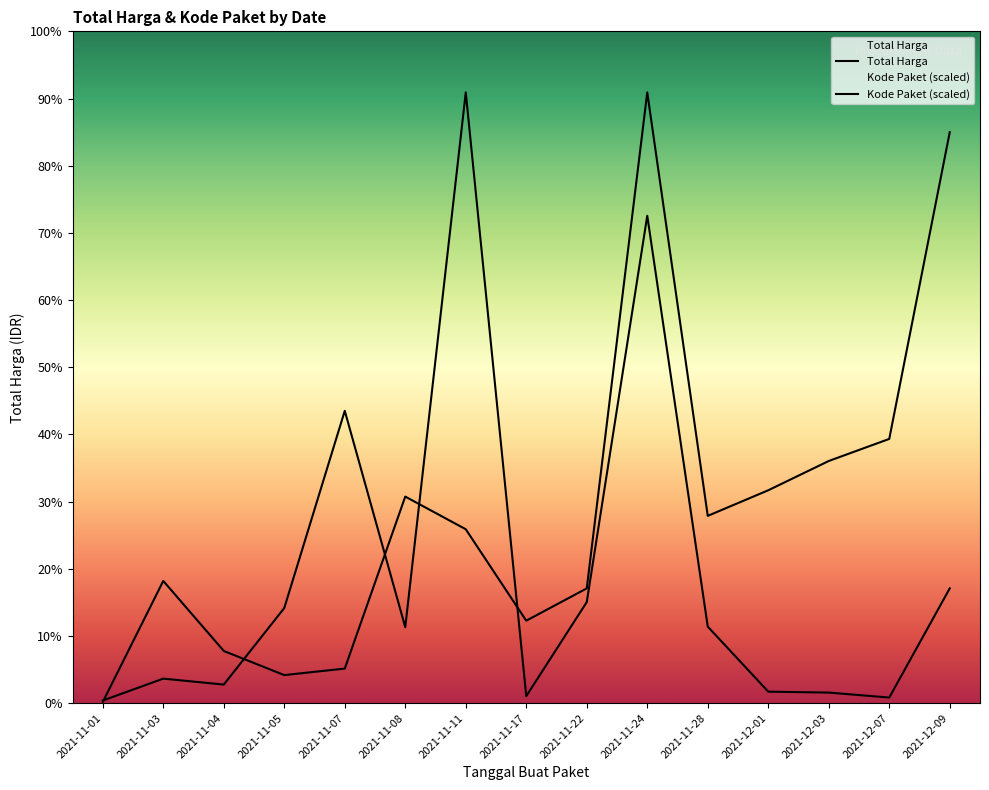

Which series has the widest spread of values?

Kode Paket